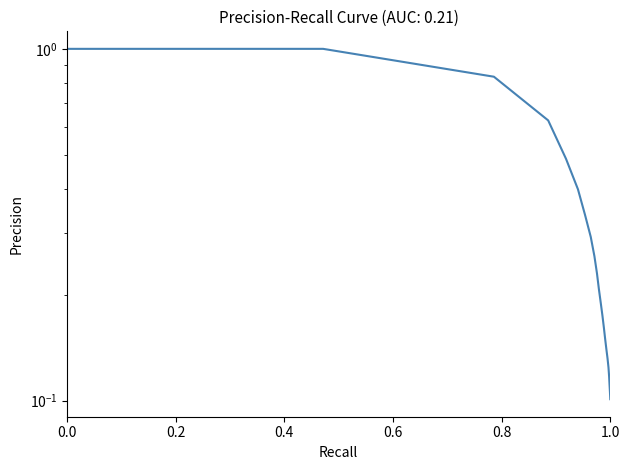

What is the difference between the maximum and minimum values?

0.9